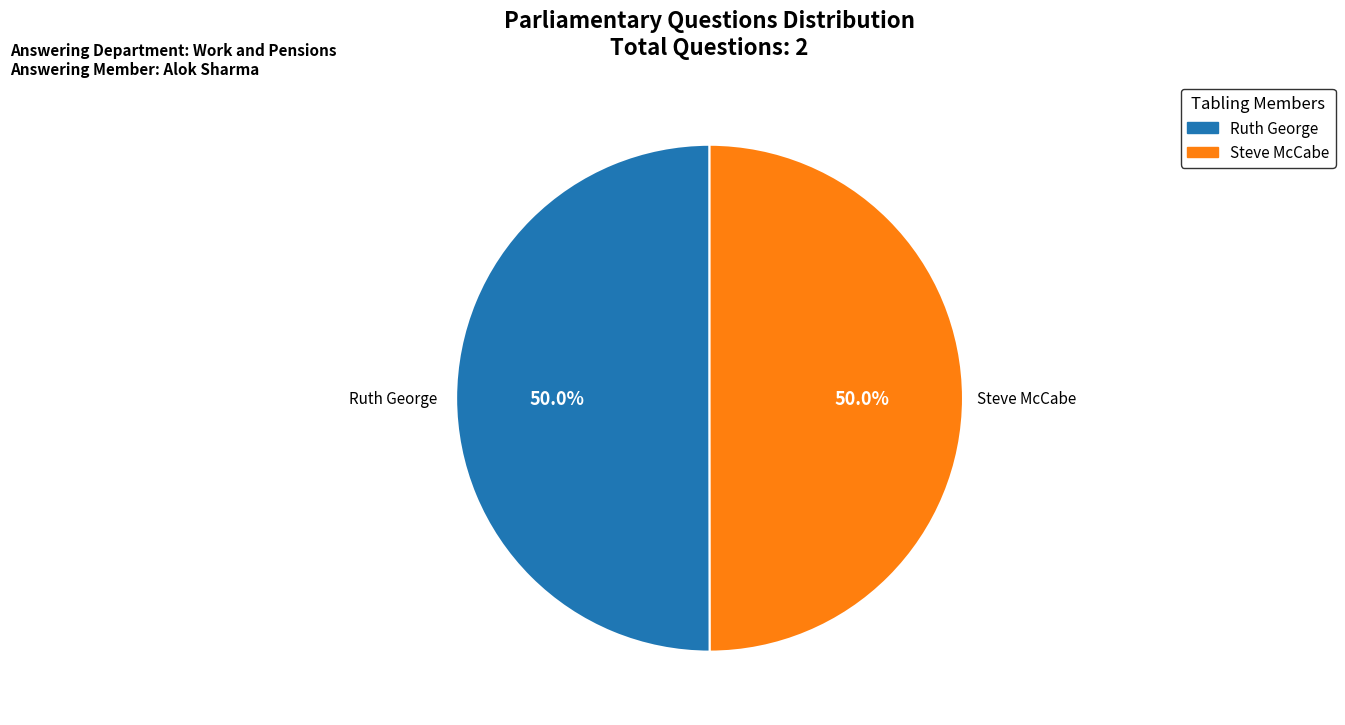

What is the ratio of the value at Steve McCabe to the value at Ruth George?

1.0